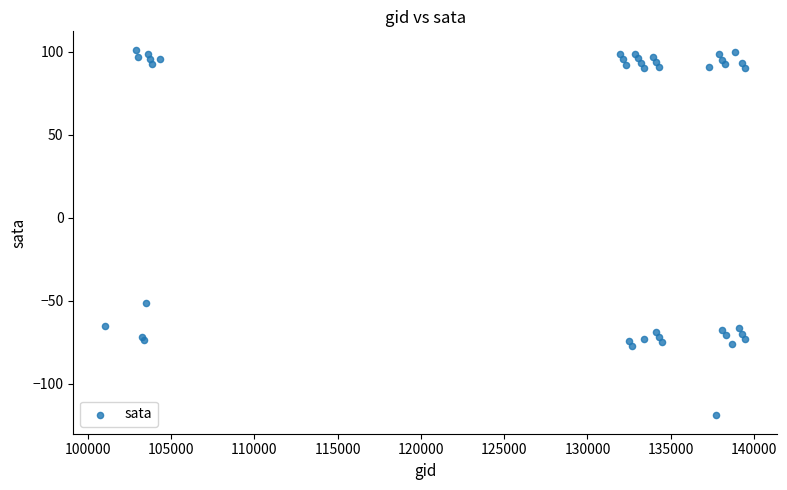

What Y value in the scatter plot is closest to -9?

-51.5